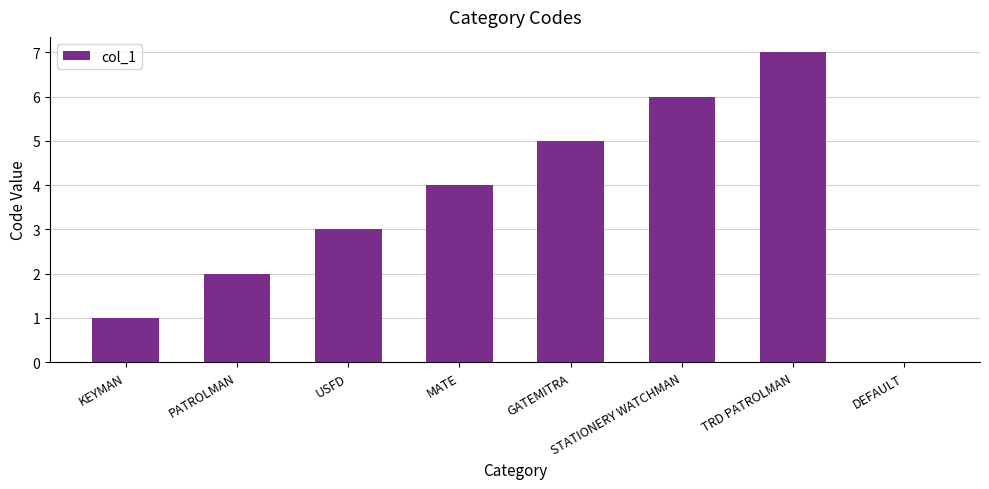

How many values are above zero?

7